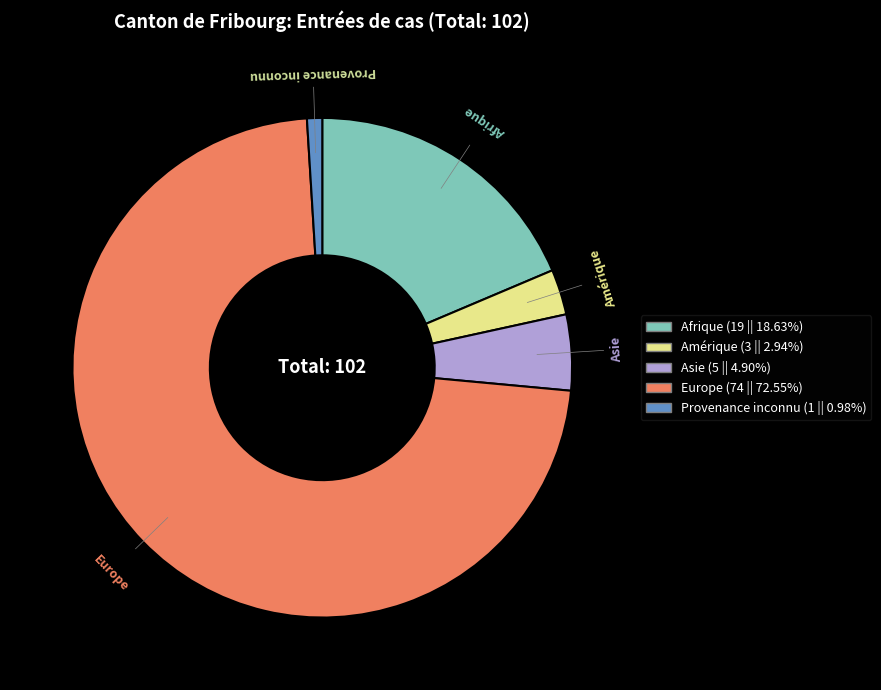

Is the sum of Afrique and Europe greater than half?

Yes